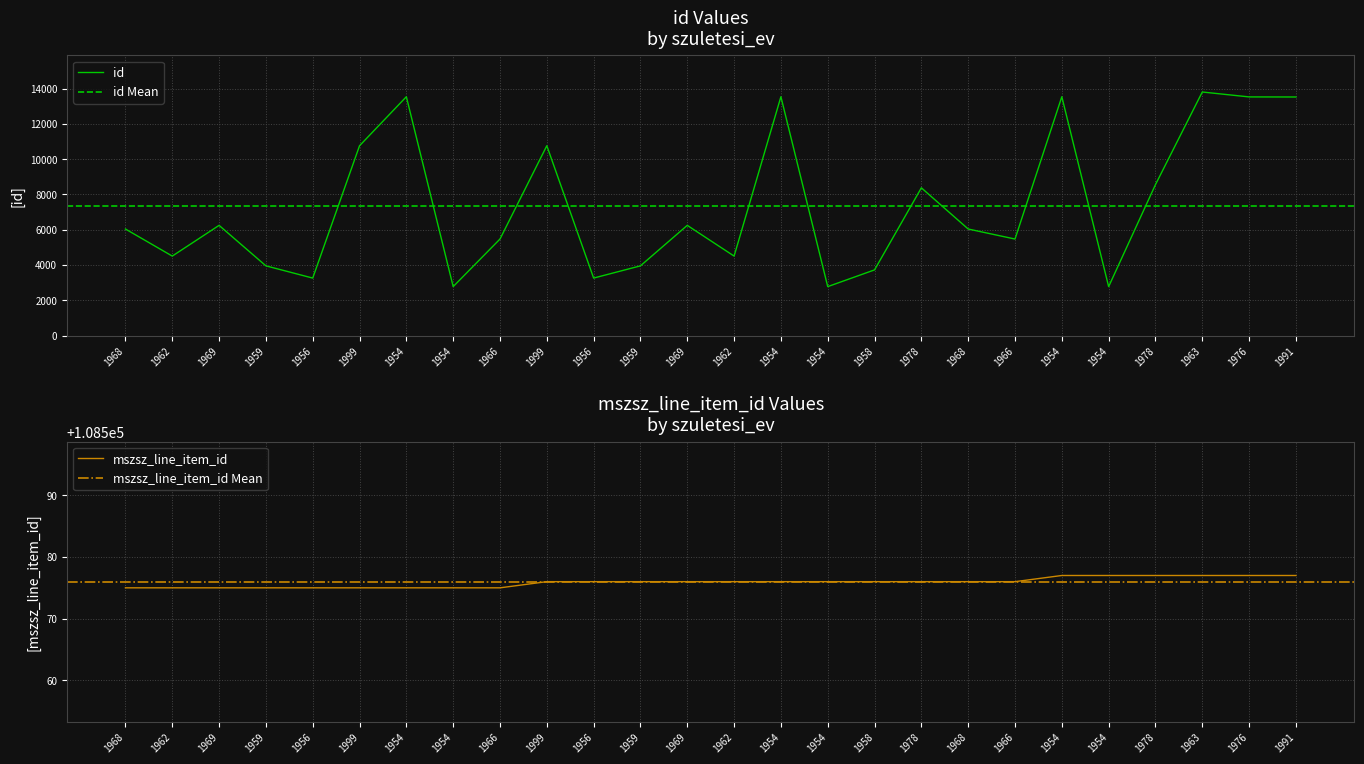

What value does the id series have at 1968, to the nearest 50?

6050